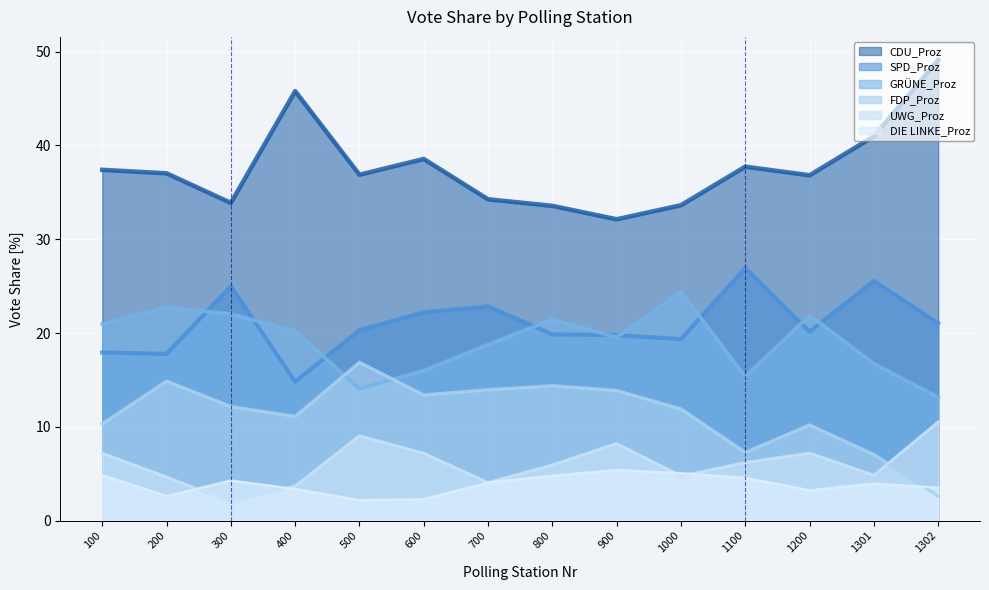

What is the spread (max minus min) of values at 1000?

28.9